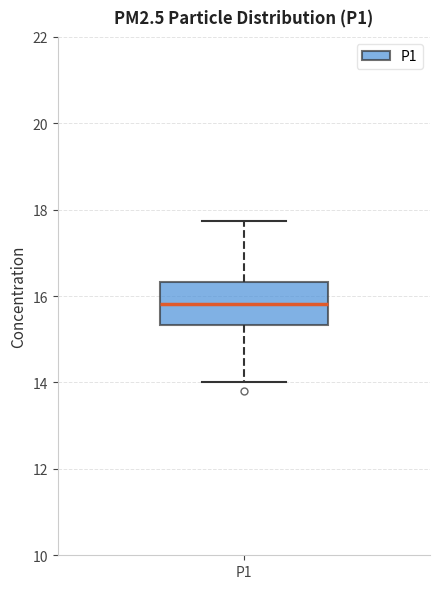

Where does the median line of the box for P1 sit on the y-axis? The values are not printed on the chart, so give them approximately, as read against the axis.

15.8